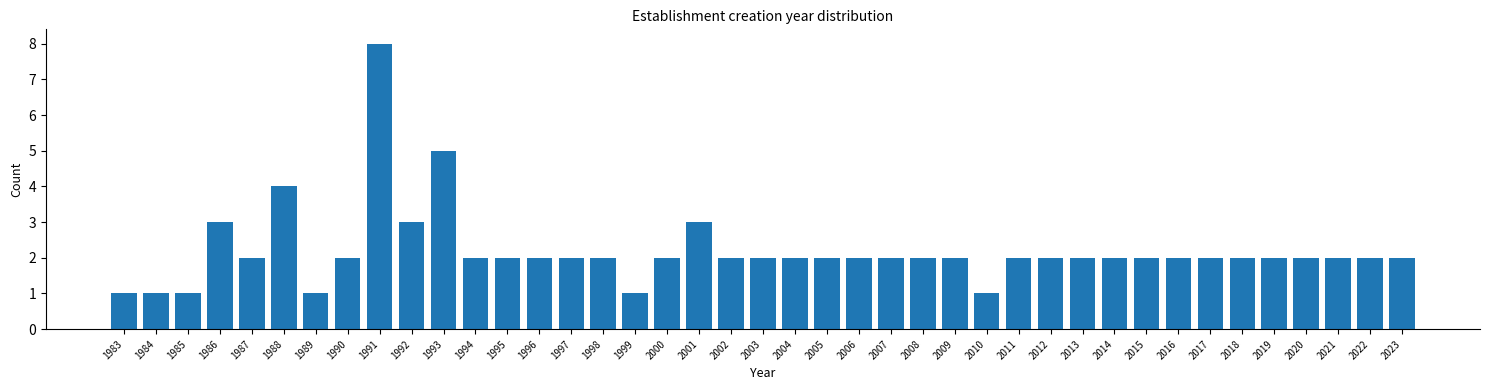

The chart shows a value of 2 at 2017. True or false?

True